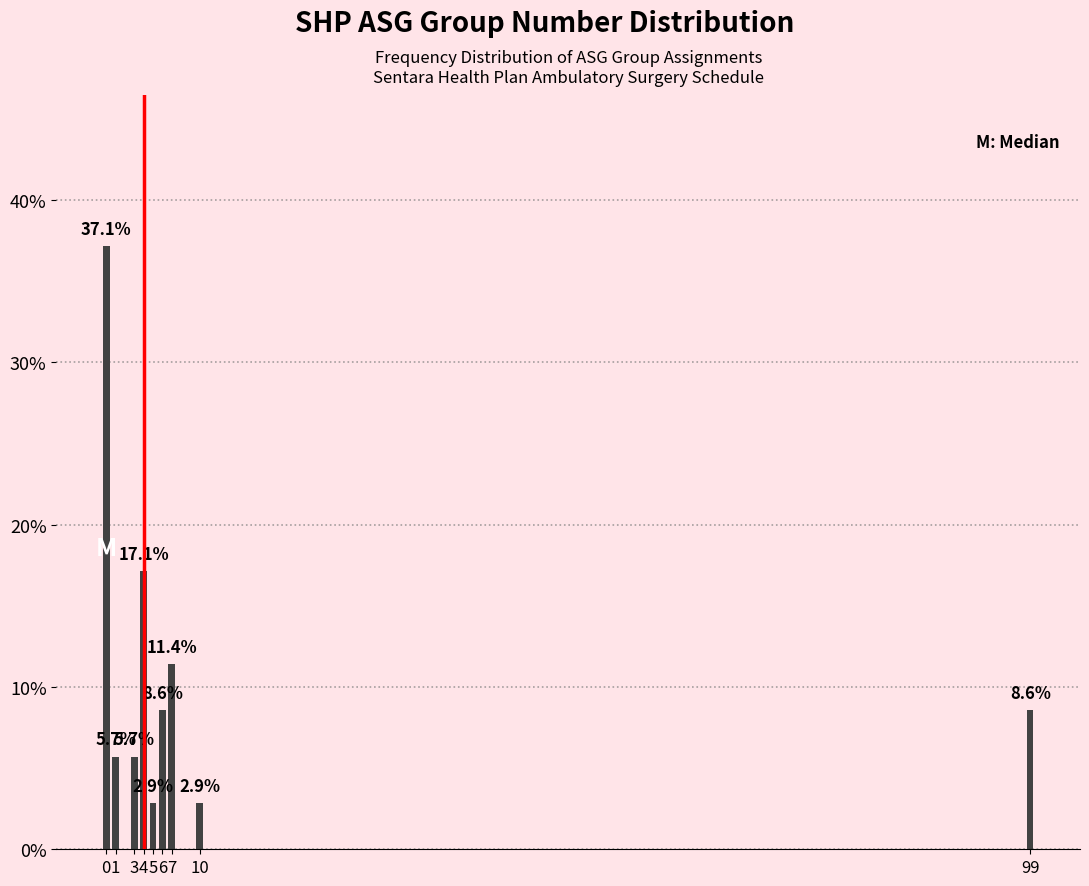

Reading left to right, list all the values displayed in this chart.

0=37.1	1=5.7	3=5.7	4=17.1	5=2.9	6=8.6	7=11.4	10=2.9	99=8.6